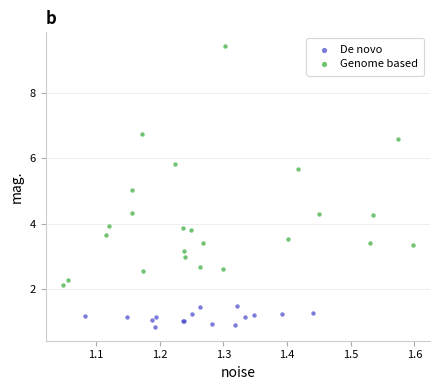

What are all the series names shown in the legend?

De novo, Genome based